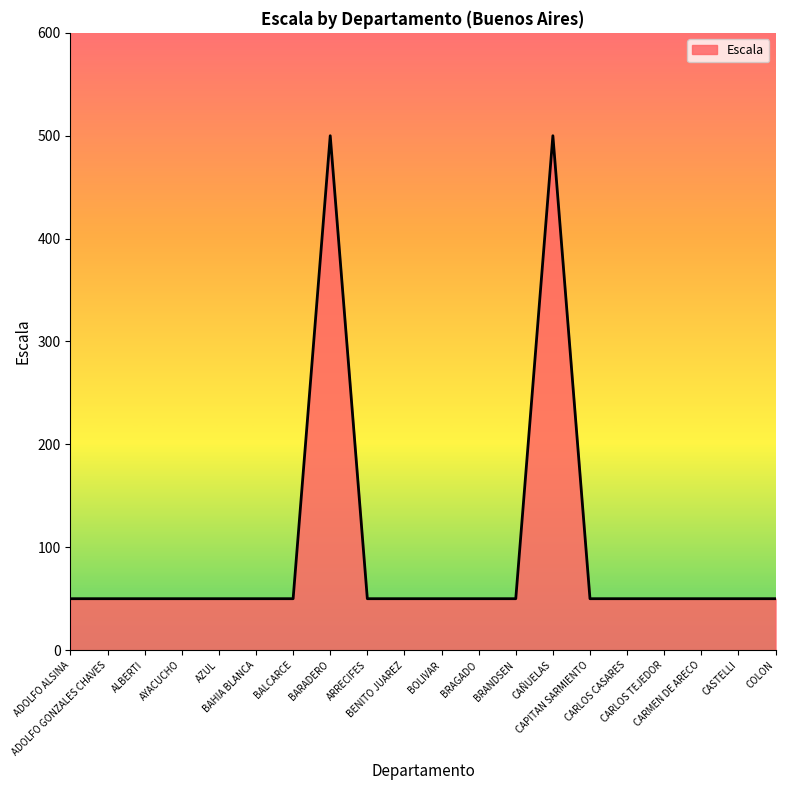

What is the maximum value shown in the chart?

500